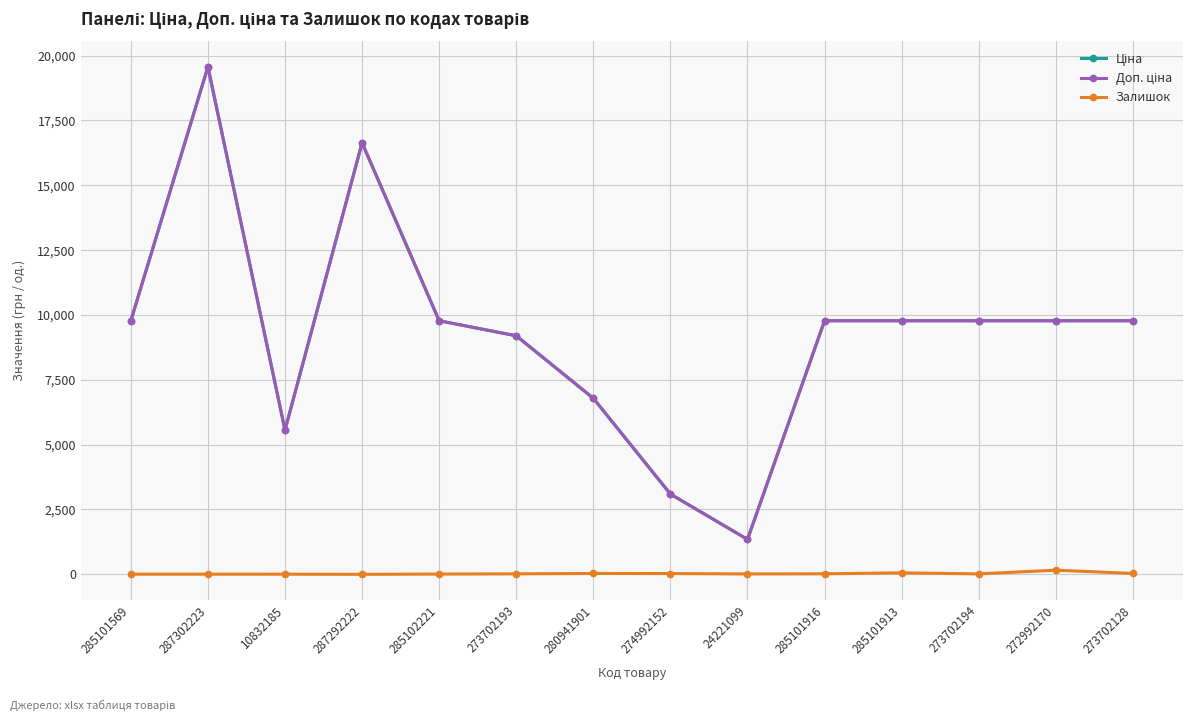

How many categories are shown in the chart?

14